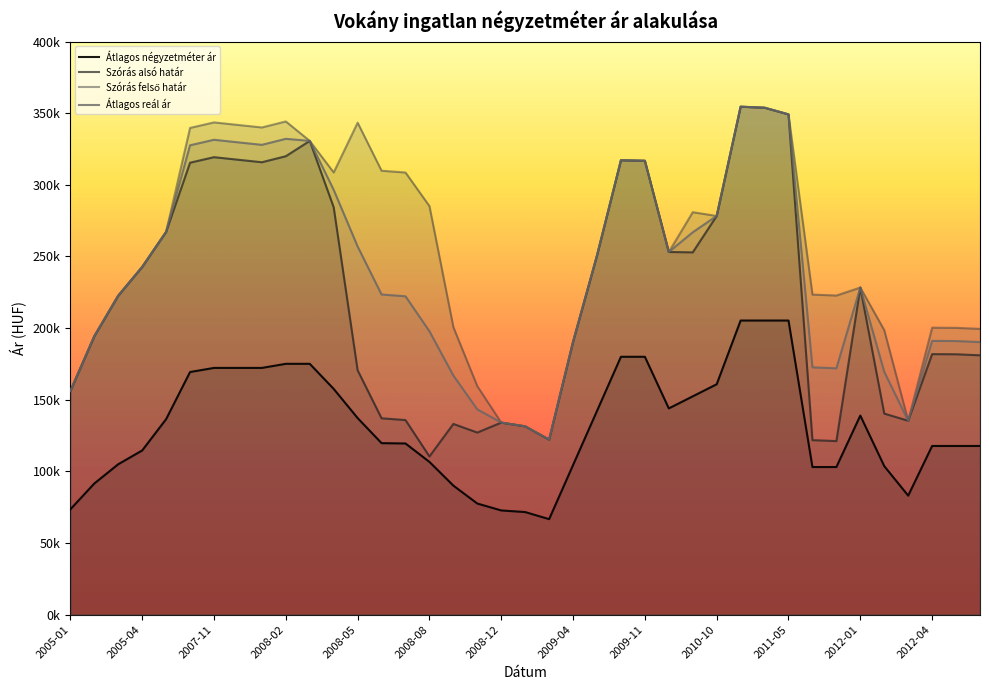

What is the spread (max minus min) of values at 2009-11?

136813